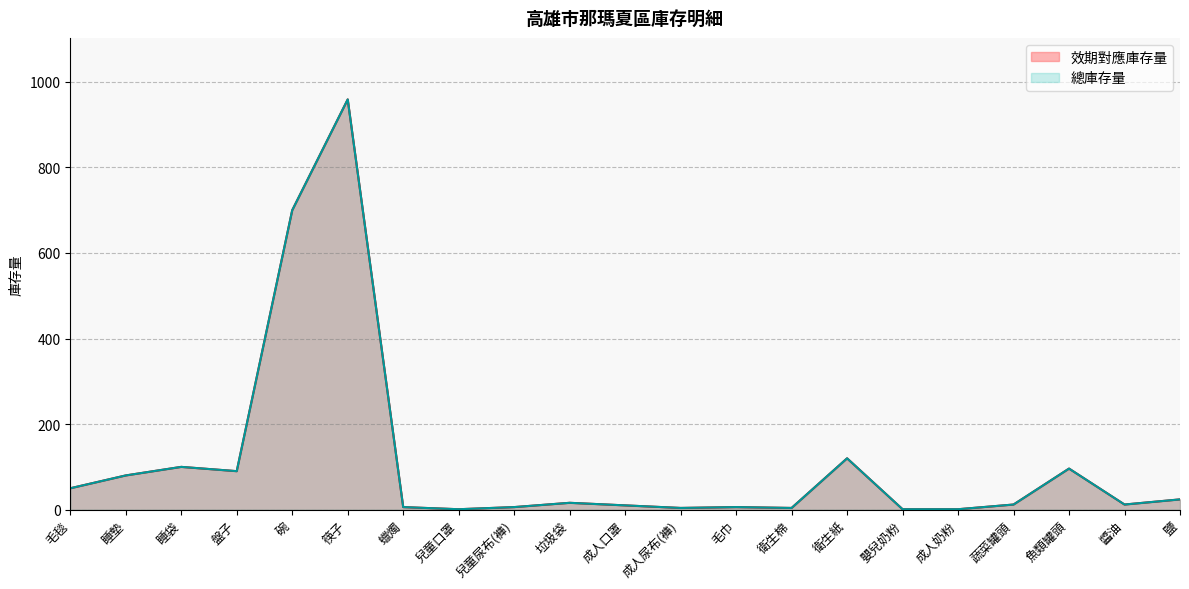

True or false: 效期對應庫存量 and 總庫存量 cross at least once.

False